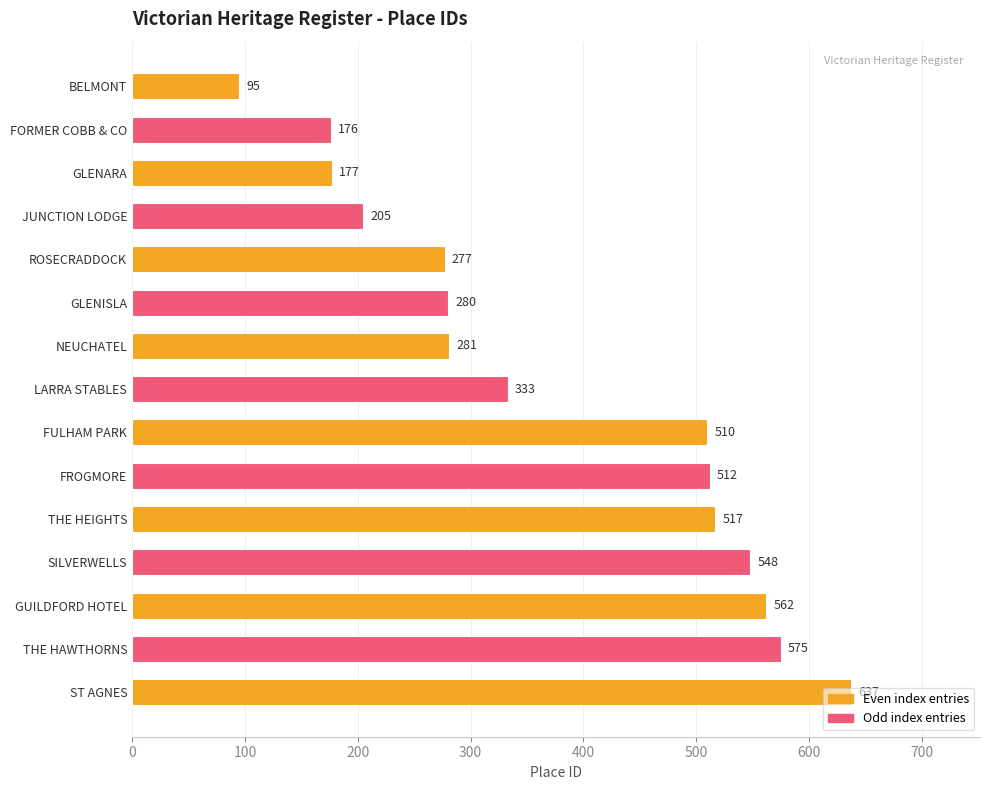

How many bars are there in total?

15